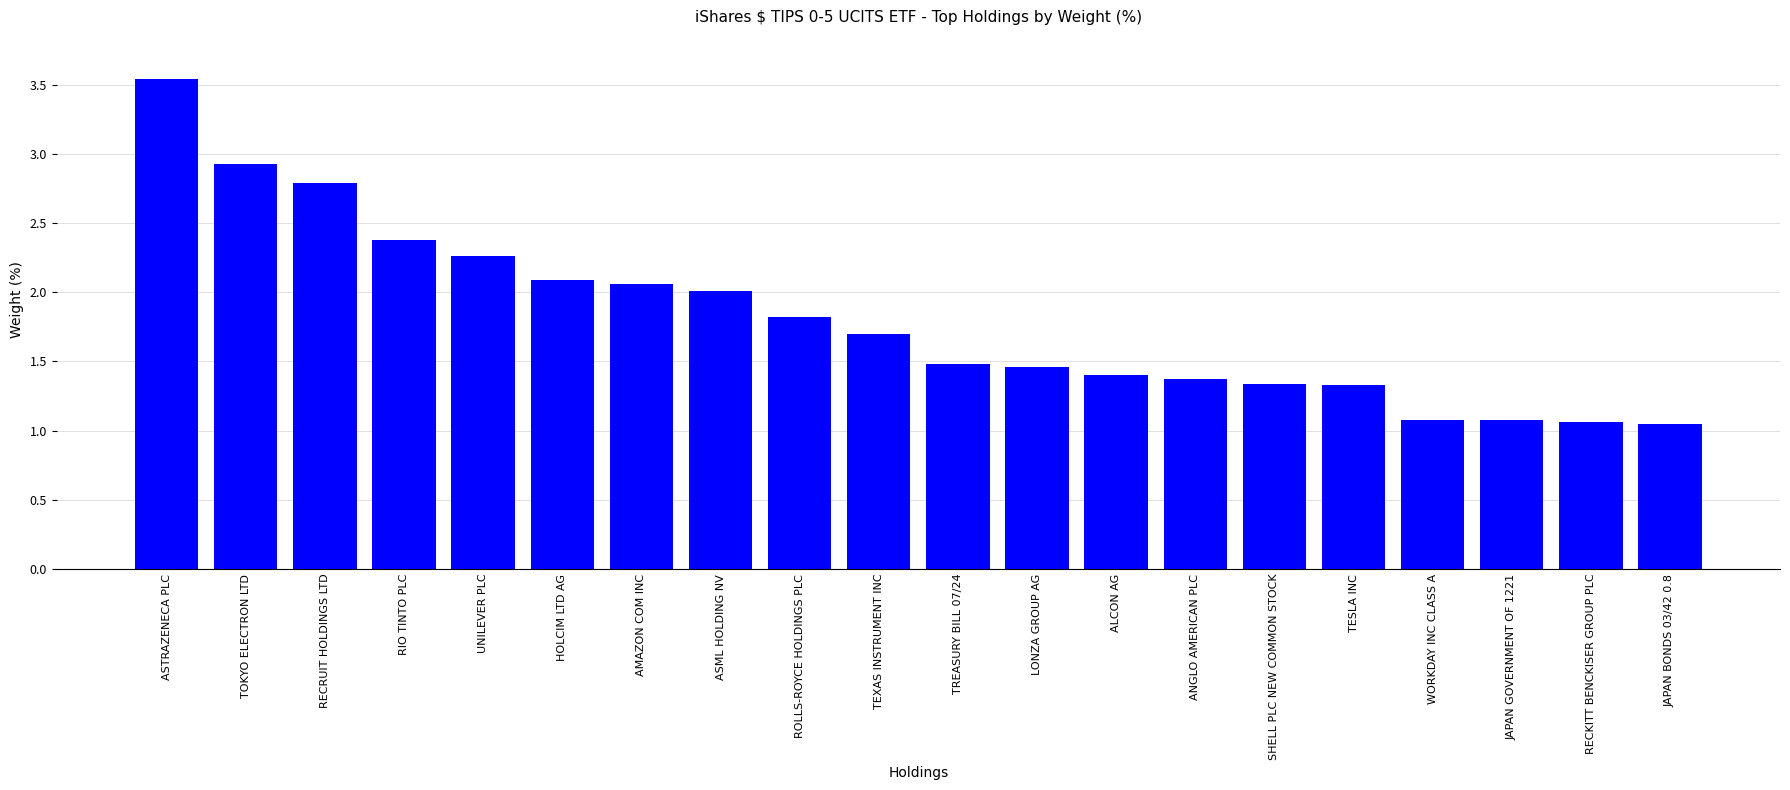

Which has a higher value, UNILEVER PLC or RIO TINTO PLC?

RIO TINTO PLC